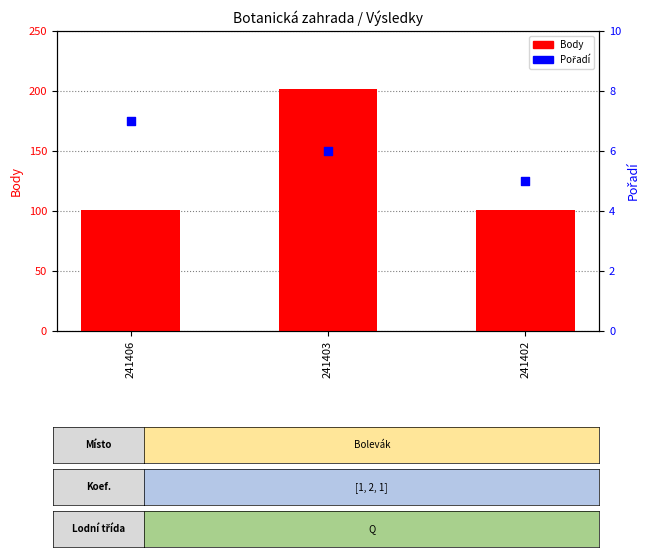

At how many categories does at least one series exceed 180?

1